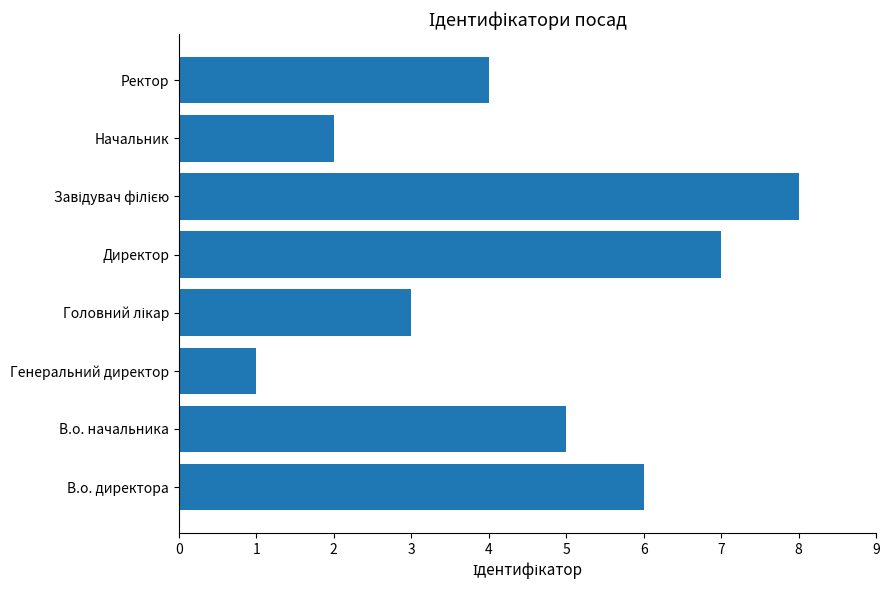

What is the ratio of the value at Директор to the value at Начальник?

3.5